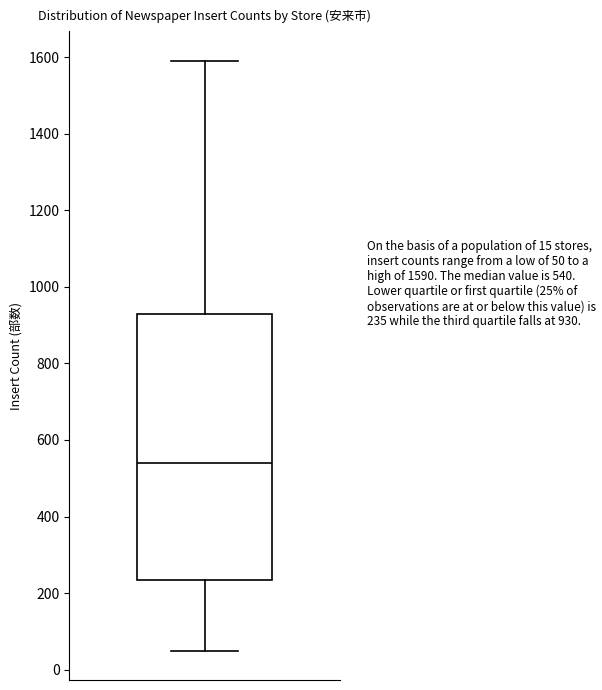

Where does the upper whisker of the box end on the y-axis? The values are not printed on the chart, so give them approximately, as read against the axis.

1600